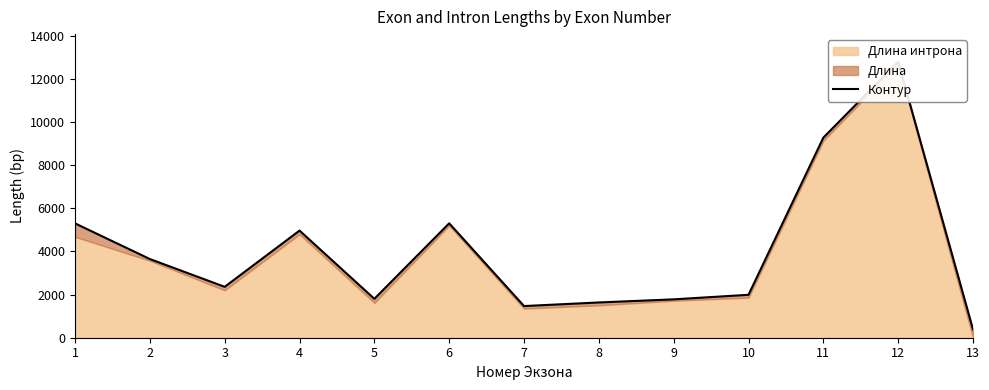

At which category does the data reach its first local peak?

4